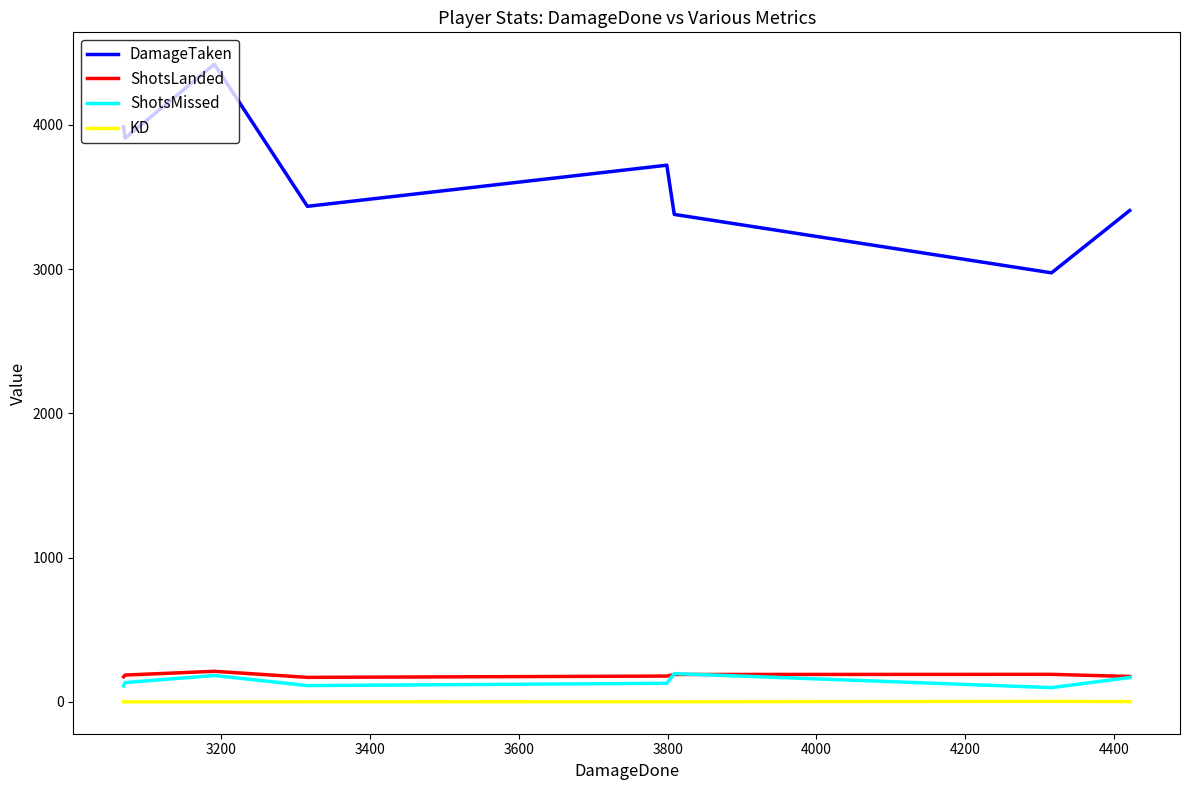

True or false: ShotsLanded and DamageTaken intersect in this chart.

False